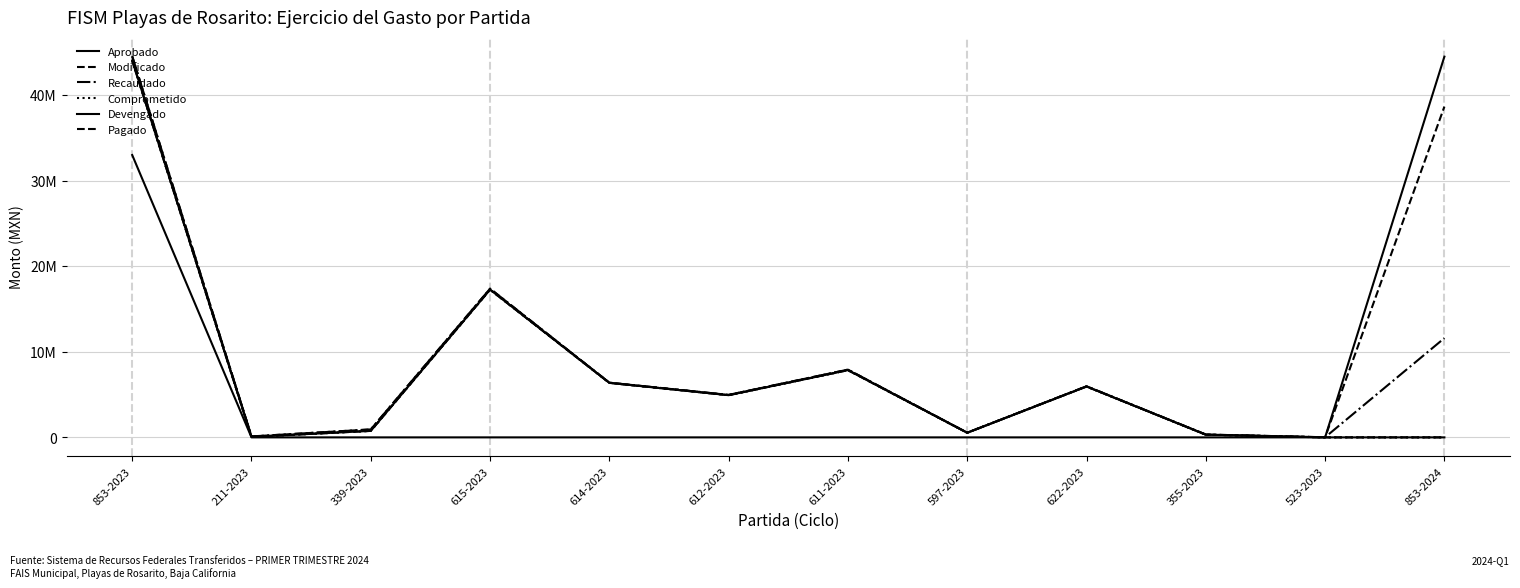

Rank the series at 597-2023 from highest to lowest value.

Modificado, Recaudado, Comprometido, Devengado, Pagado, Aprobado